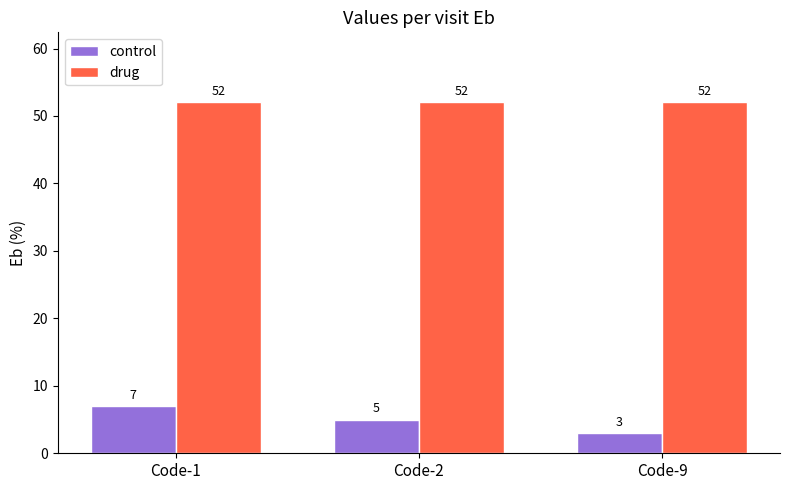

What is the sum of all control values?

15